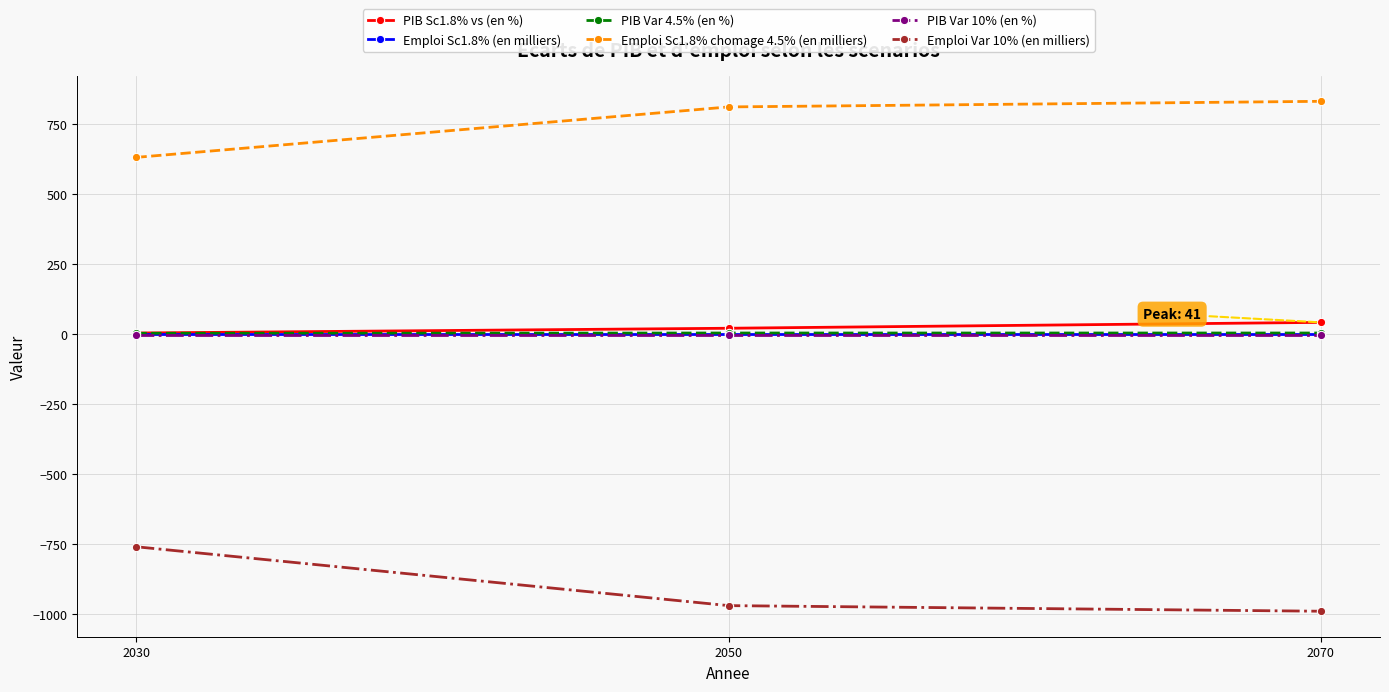

What is the sum of the Emploi Var 10% (en milliers) values at 2070 and 2050?

-1960